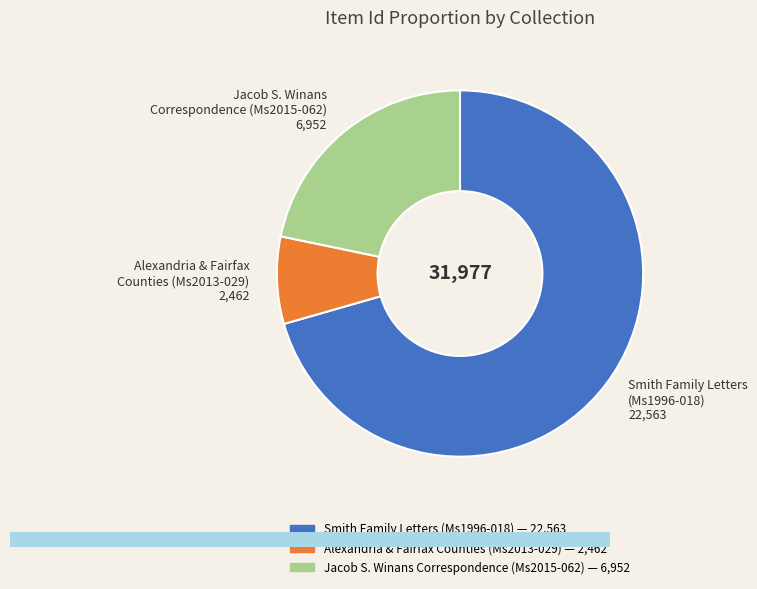

Is it true that Alexandria & Fairfax Counties (Ms2013-029) is 1% of the pie?

False